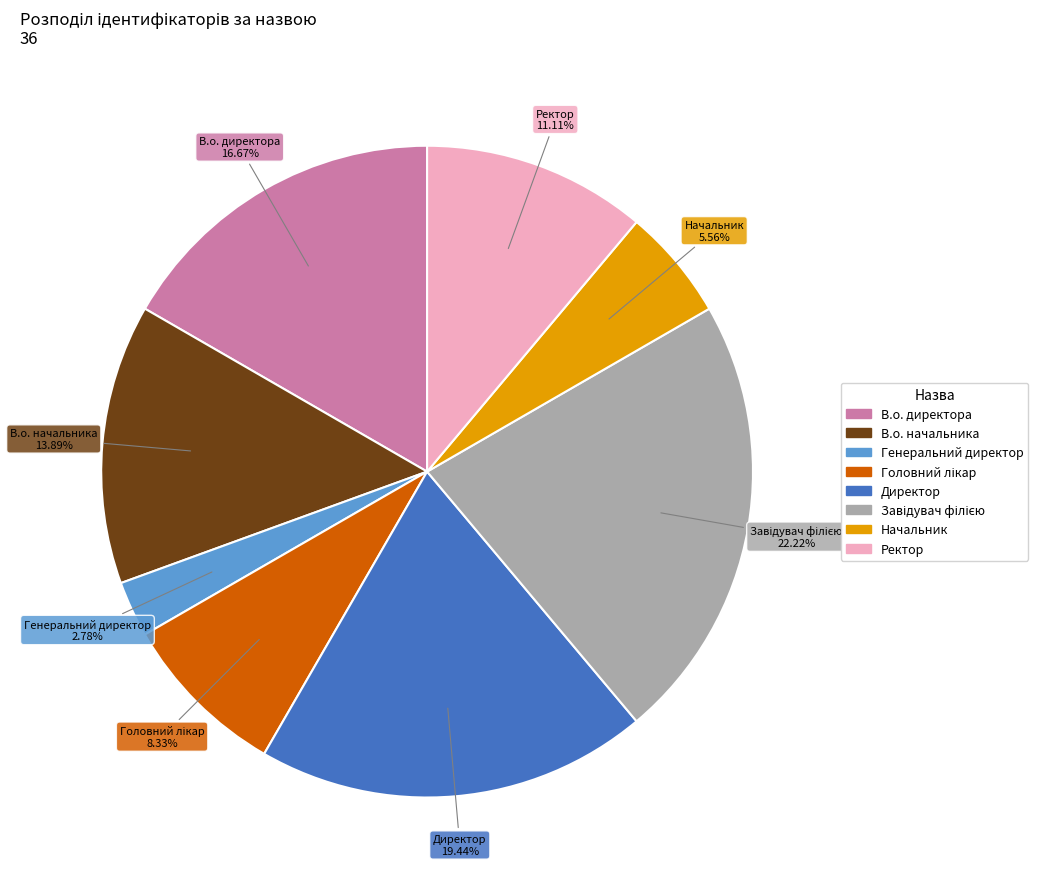

Which slice is the smallest?

Генеральний директор